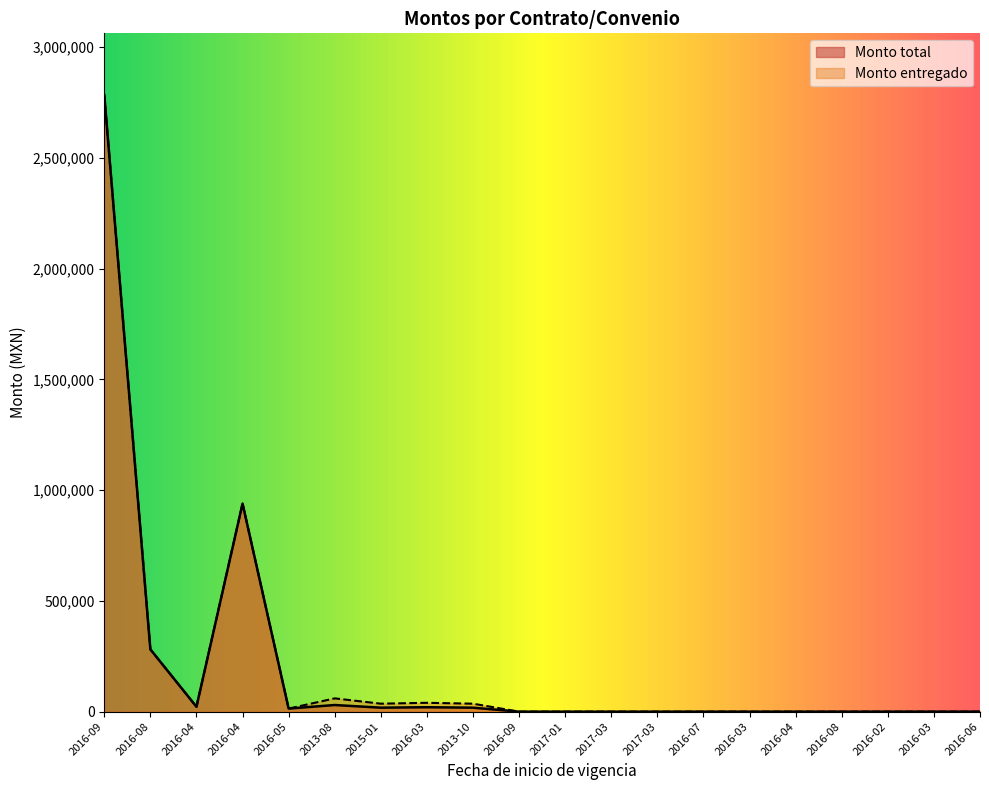

Reading right to left, transcribe all the data shown in this chart.

Monto total: 2016-06=0.0	2016-03=0.0	2016-02=0.0	2016-08=0.0	2016-04=0.0	2016-03=0.0	2016-07=0.0	2017-03=0.0	2017-03=0.0	2017-01=0.0	2016-09=0.0	2013-10=18000.0	2016-03=20000.0	2015-01=18000.0	2013-08=30000.0	2016-05=13920.0	2016-04=939600.0	2016-04=22125.0	2016-08=281483.2	2016-09=2784577.8
Monto entregado: 2016-06=0.0	2016-03=0.0	2016-02=0.0	2016-08=0.0	2016-04=0.0	2016-03=0.0	2016-07=0.0	2017-03=0.0	2017-03=0.0	2017-01=0.0	2016-09=0.0	2013-10=36000.0	2016-03=40000.0	2015-01=36000.0	2013-08=60000.0	2016-05=13920.0	2016-04=939600.0	2016-04=22125.0	2016-08=281483.2	2016-09=2784577.8